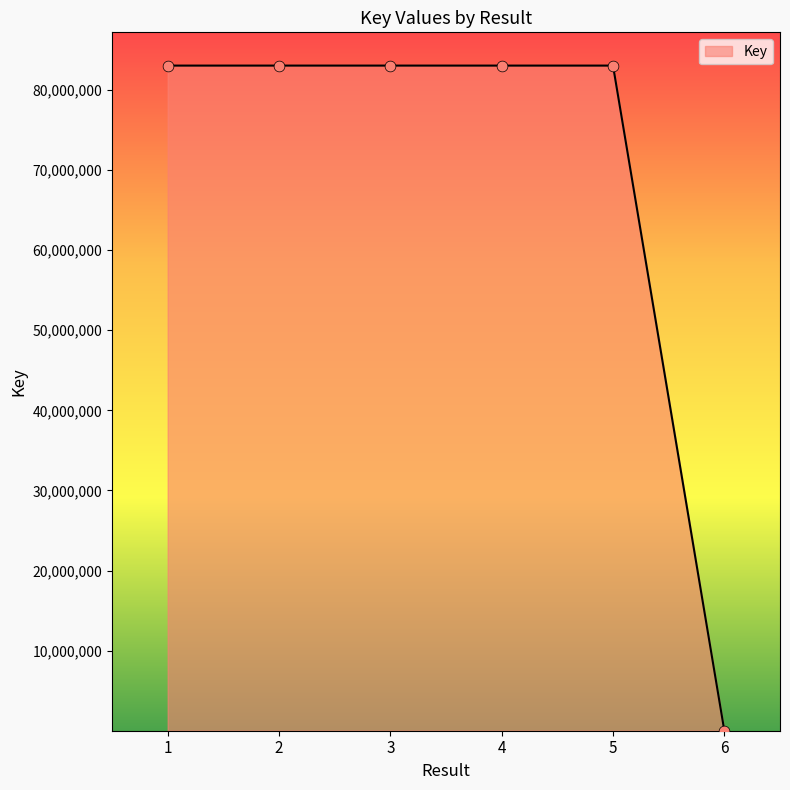

Which has a higher value, 4 or 6?

4